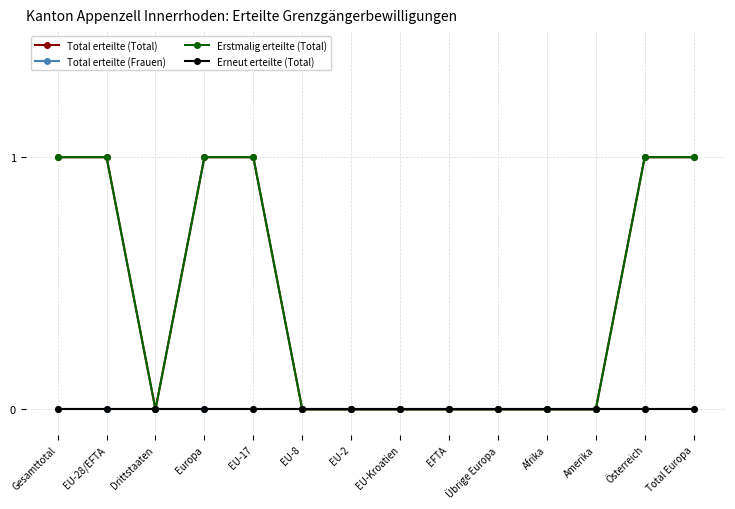

Does the chart have visible grid lines?

Yes